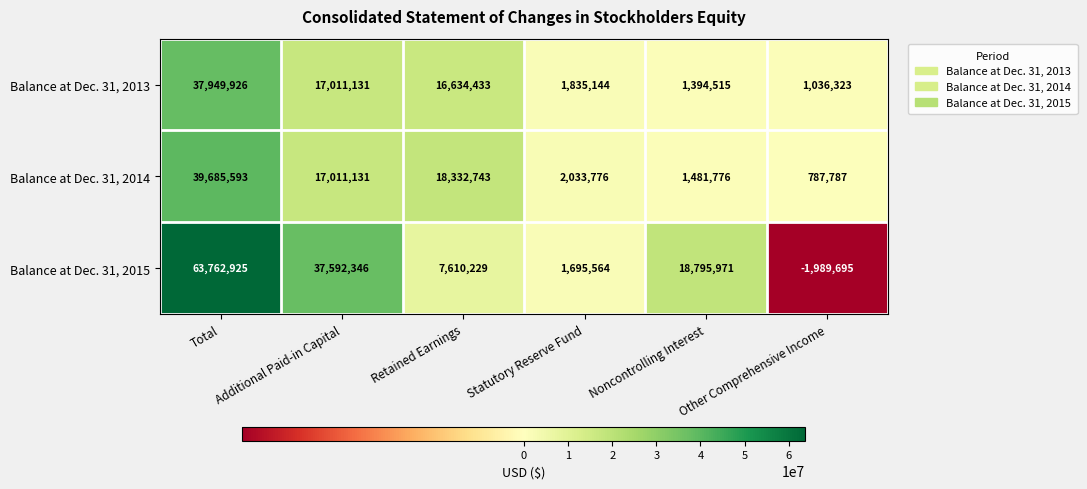

Is it true that Balance at Dec. 31, 2015 equals 18795971 at Noncontrolling Interest?

True